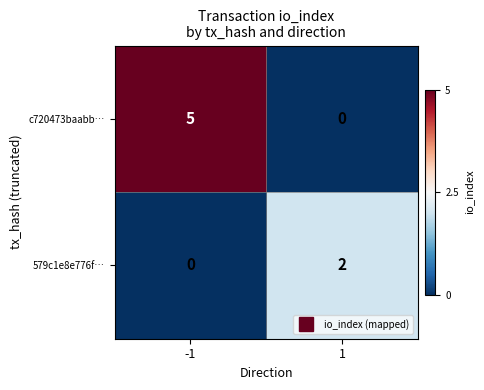

What is the sum of the c720473baabb… values at 1 and -1?

5